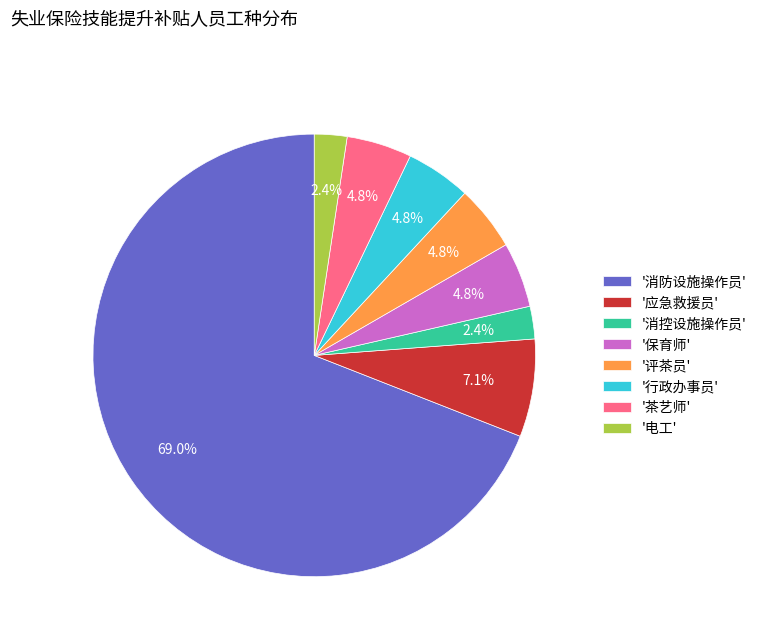

Which category has the biggest portion of the pie?

'消防设施操作员'